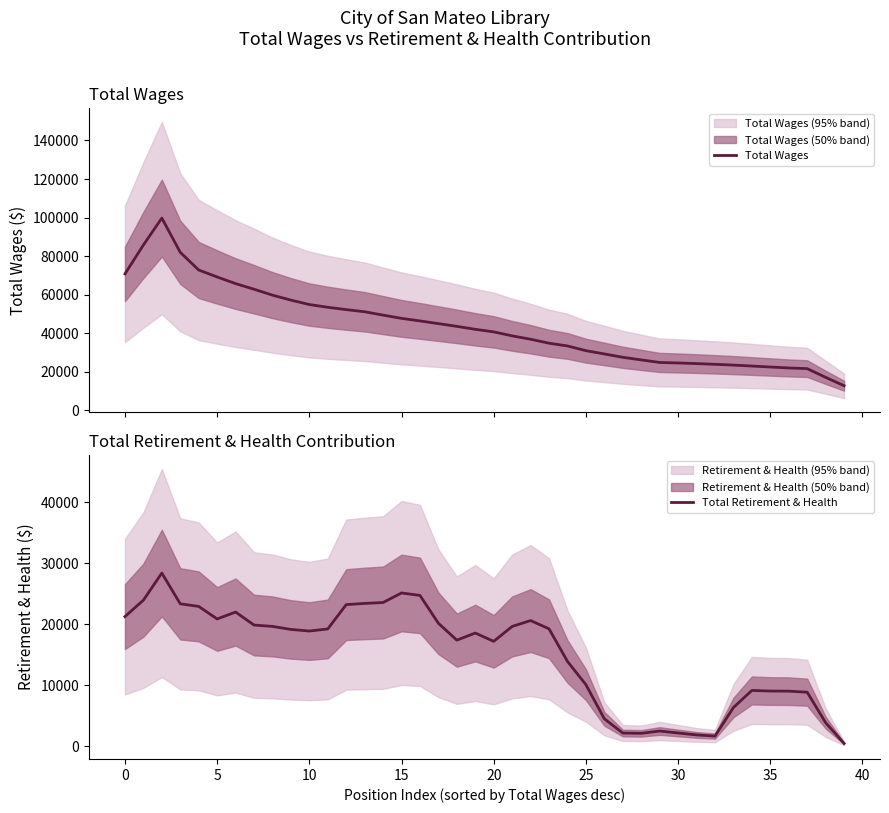

True or false: Total Wages and Total Retirement & Health intersect in this chart.

False